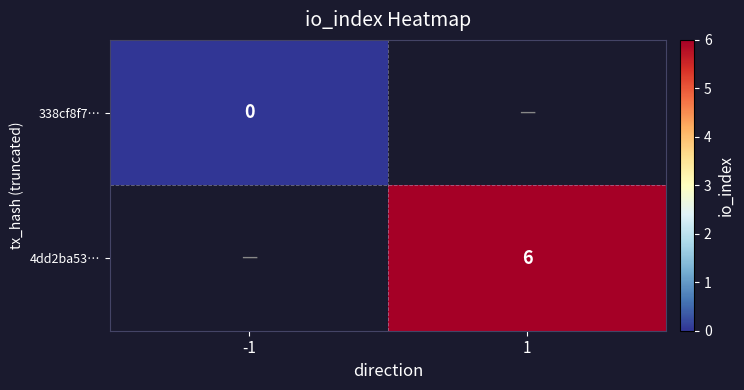

The 4dd2ba53… series shows 6 at 1. True or false?

True